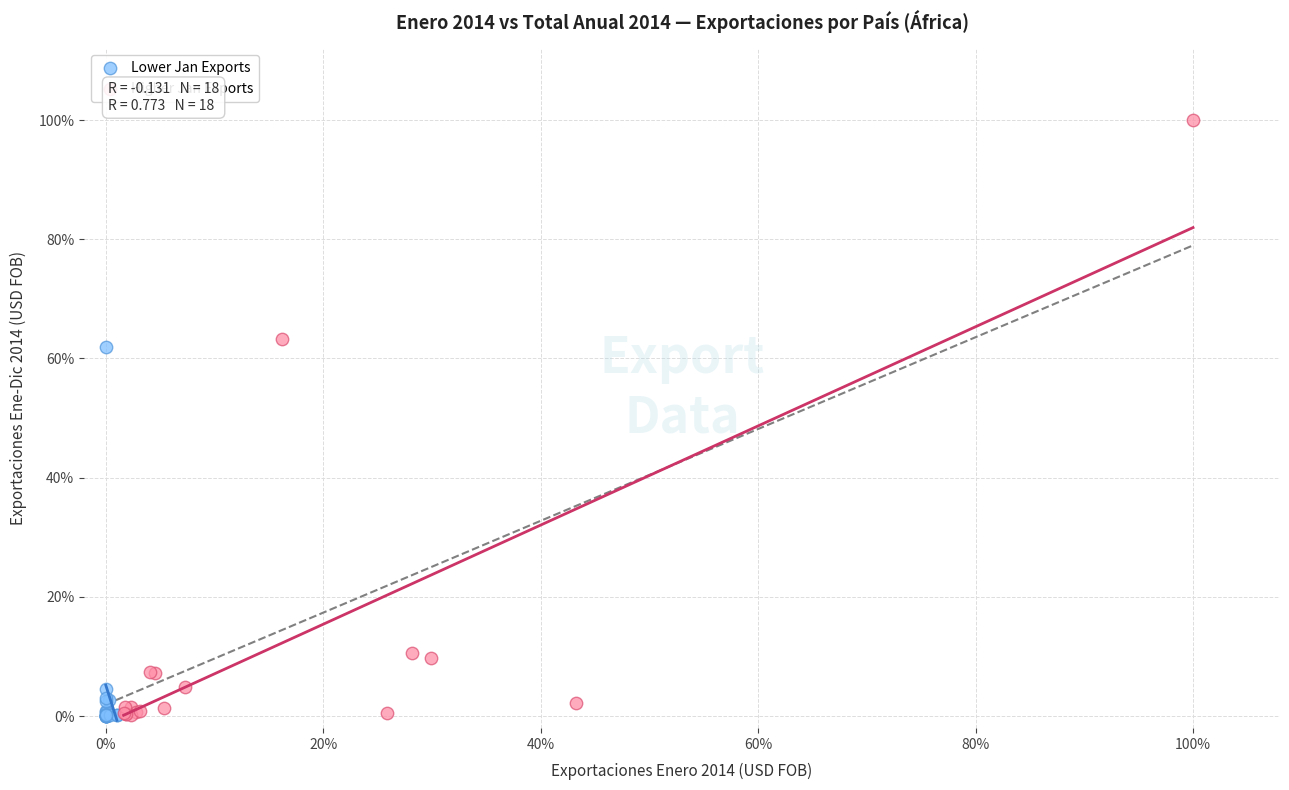

What are all the series names shown in the legend?

Lower Jan Exports, Higher Jan Exports